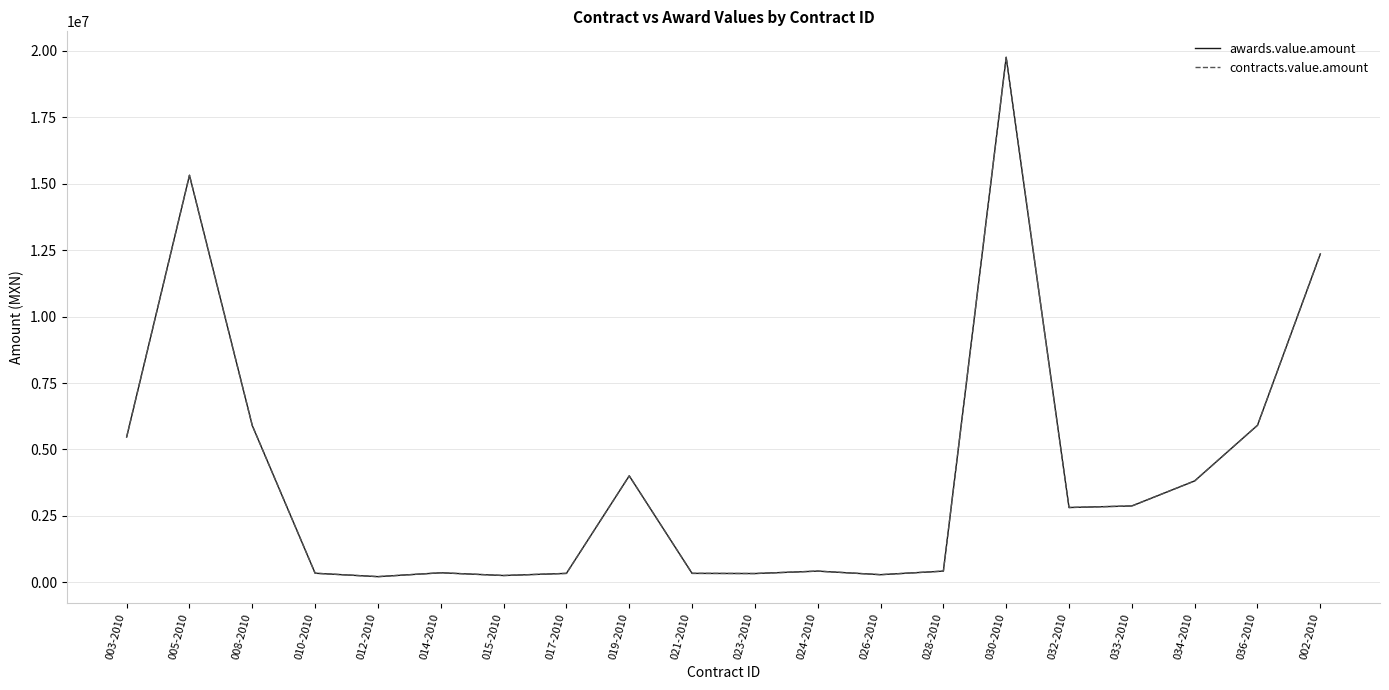

Does the chart have visible grid lines?

Yes